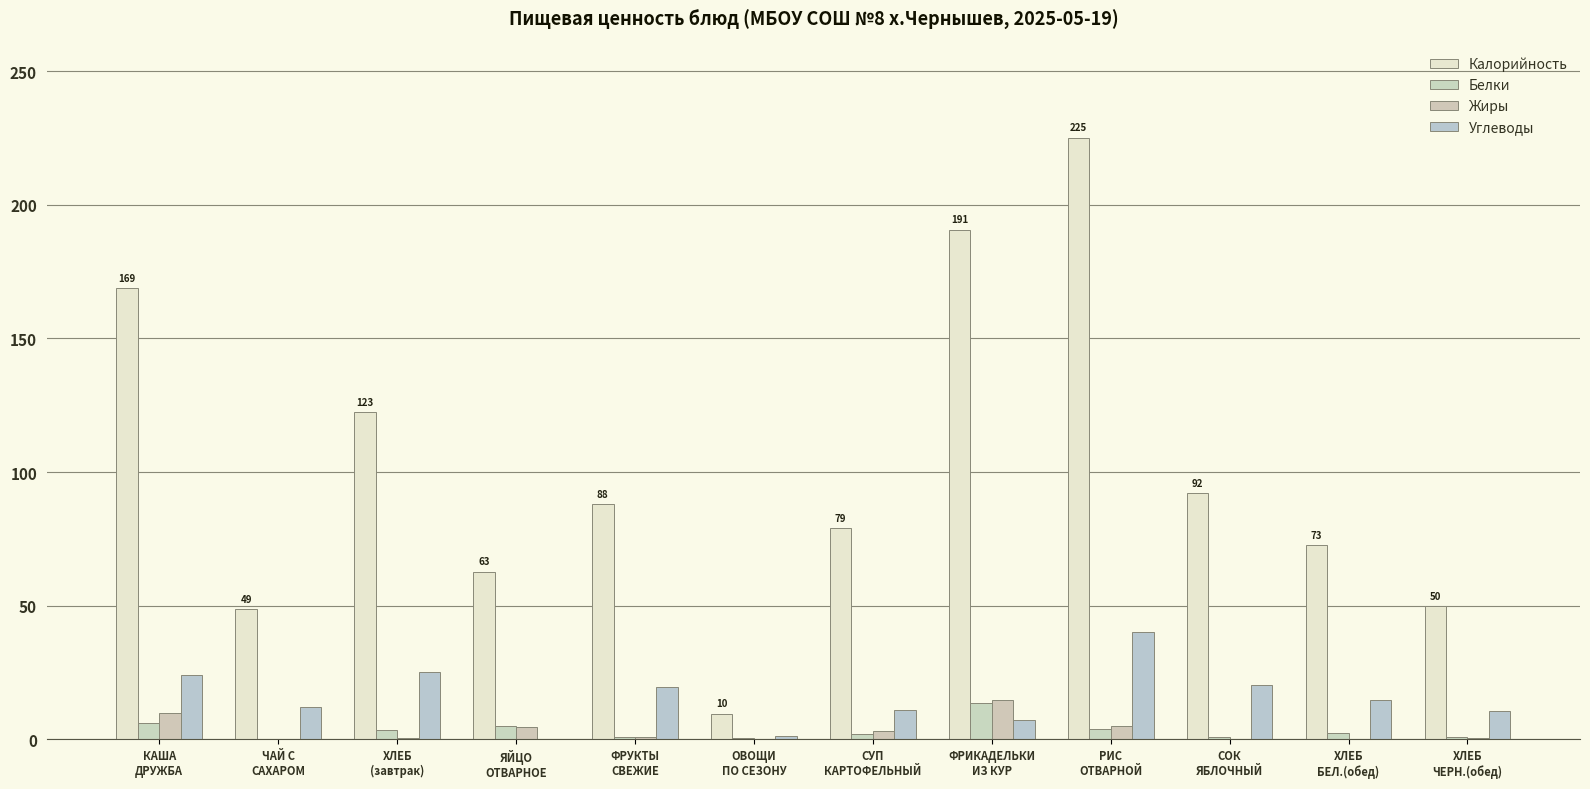

Which label corresponds to the smallest value in the chart?

ЧАЙ С
САХАРОМ